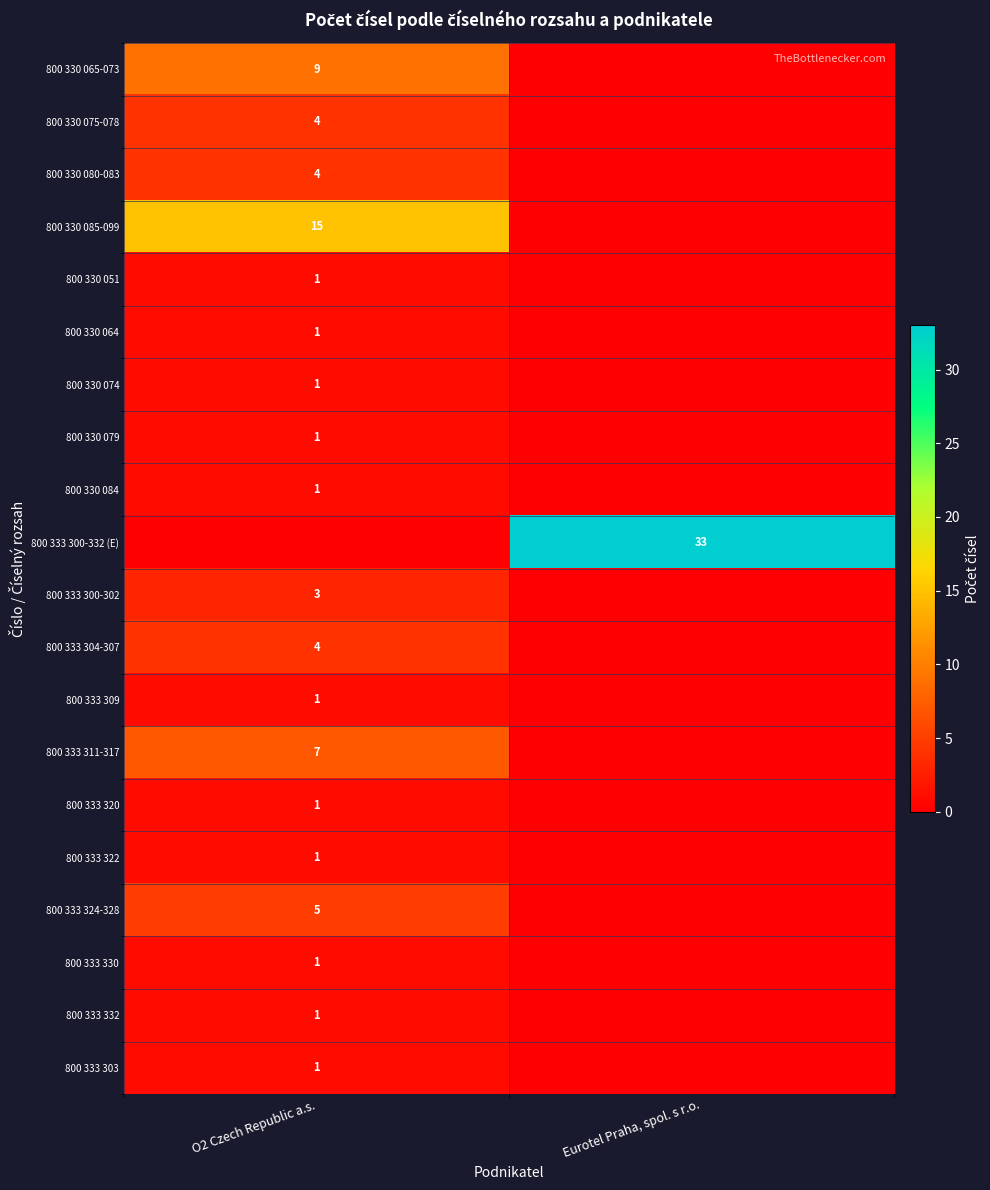

The value of 800 330 074 at O2 Czech Republic a.s. is 2. True or false?

False